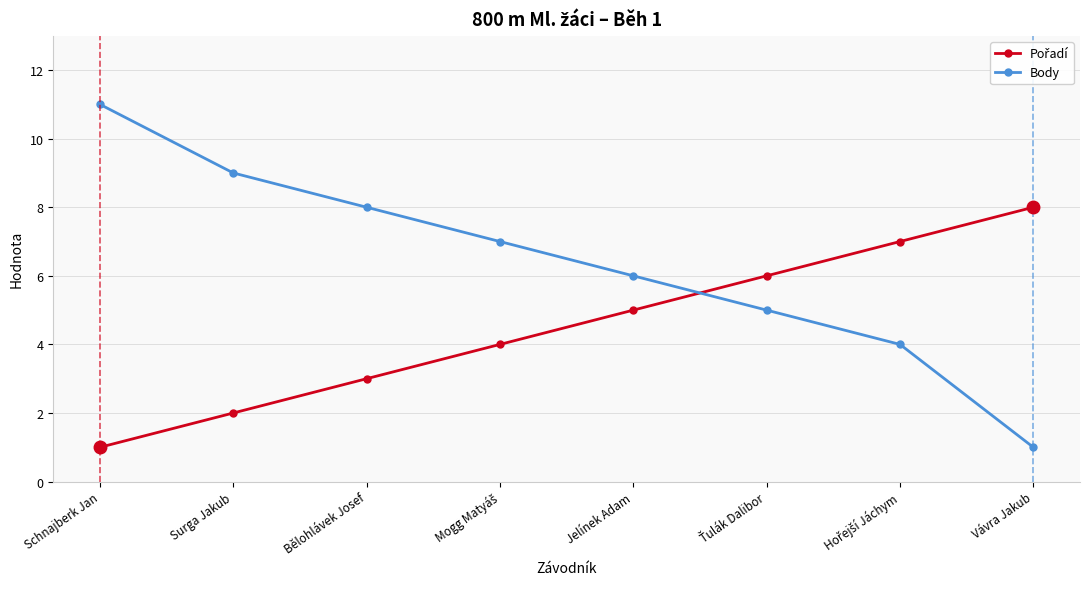

How many lines are shown in the chart?

2